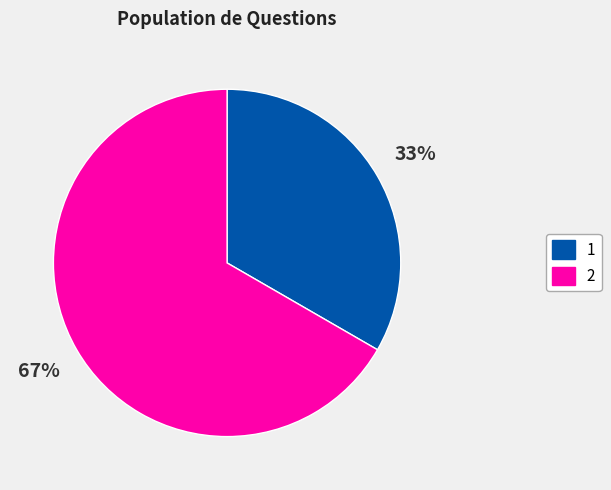

Rank the categories by value from lowest to highest.

1, 2